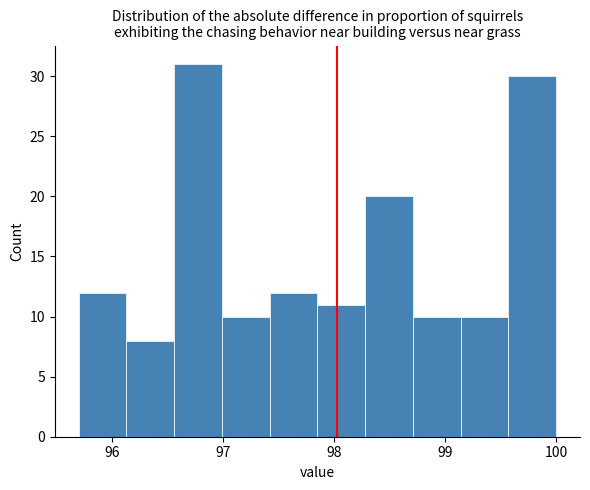

Reading left to right, list every bar in this chart as the range it spans on the x-axis followed by its height. Neither the bar edges nor the heights are printed on the chart, so give them approximately, as read against the axes.

95.70 to 96.13: 12
96.13 to 96.56: 8
96.56 to 96.99: 31
96.99 to 97.42: 10
97.42 to 97.85: 12
97.85 to 98.28: 11
98.28 to 98.71: 20
98.71 to 99.14: 10
99.14 to 99.57: 10
99.57 to 100.00: 30